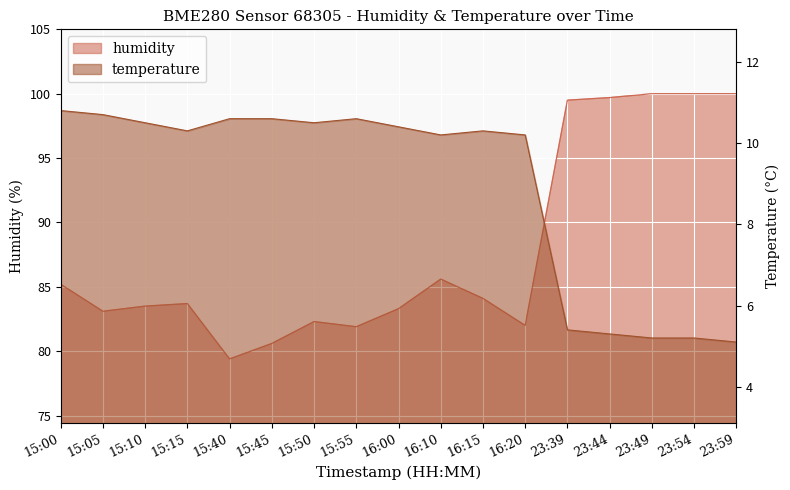

Which series has the largest total across all categories?

humidity